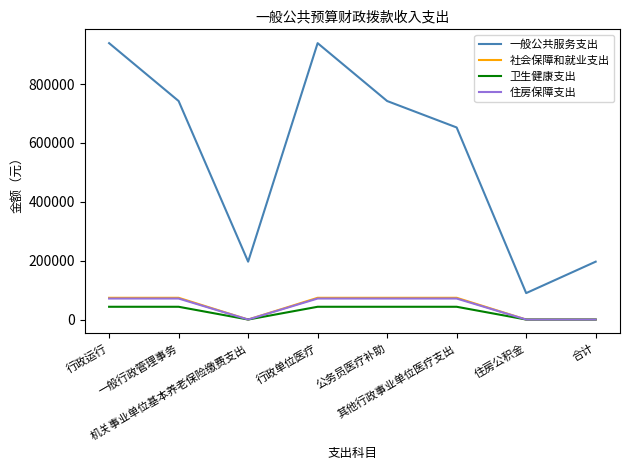

How many values in the 一般公共服务支出 series exceed 742441?

4